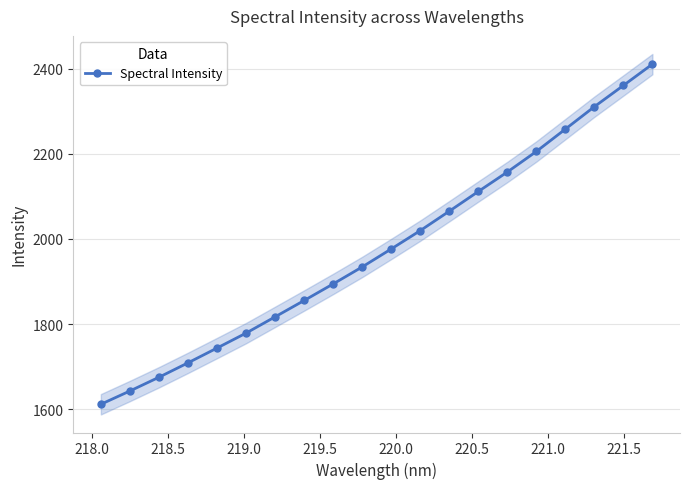

True or false: Spectral Intensity has more than 1 interior local peaks.

False